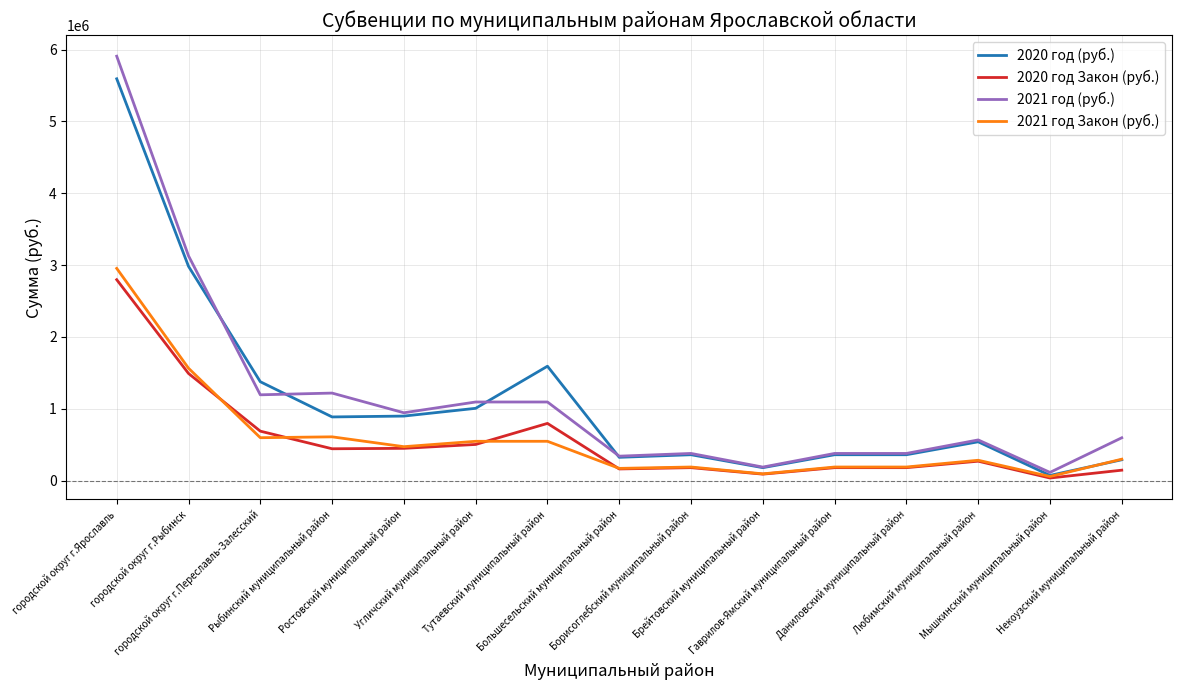

True or false: 2020 год Закон (руб.) and 2021 год Закон (руб.) cross at least once.

True